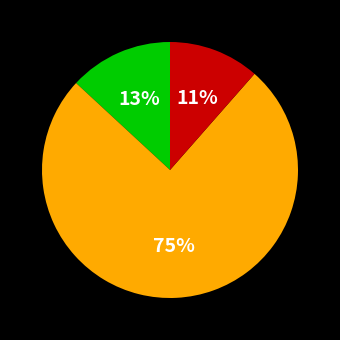

Is there any slice that represents more than half of the pie?

Yes